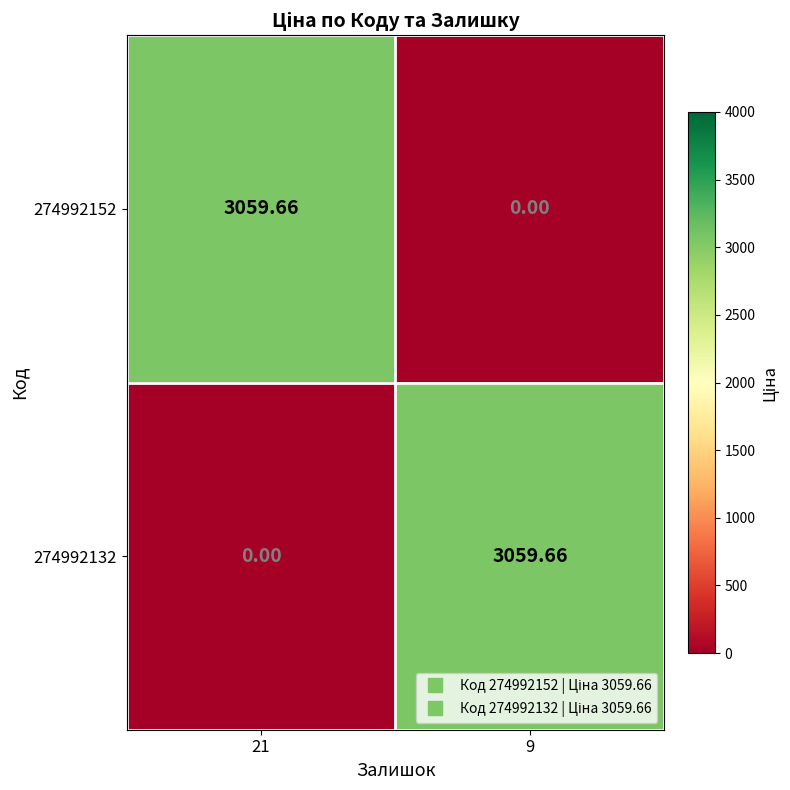

Is the value of 274992132 at 21 greater than the value of 274992152 at 21?

No